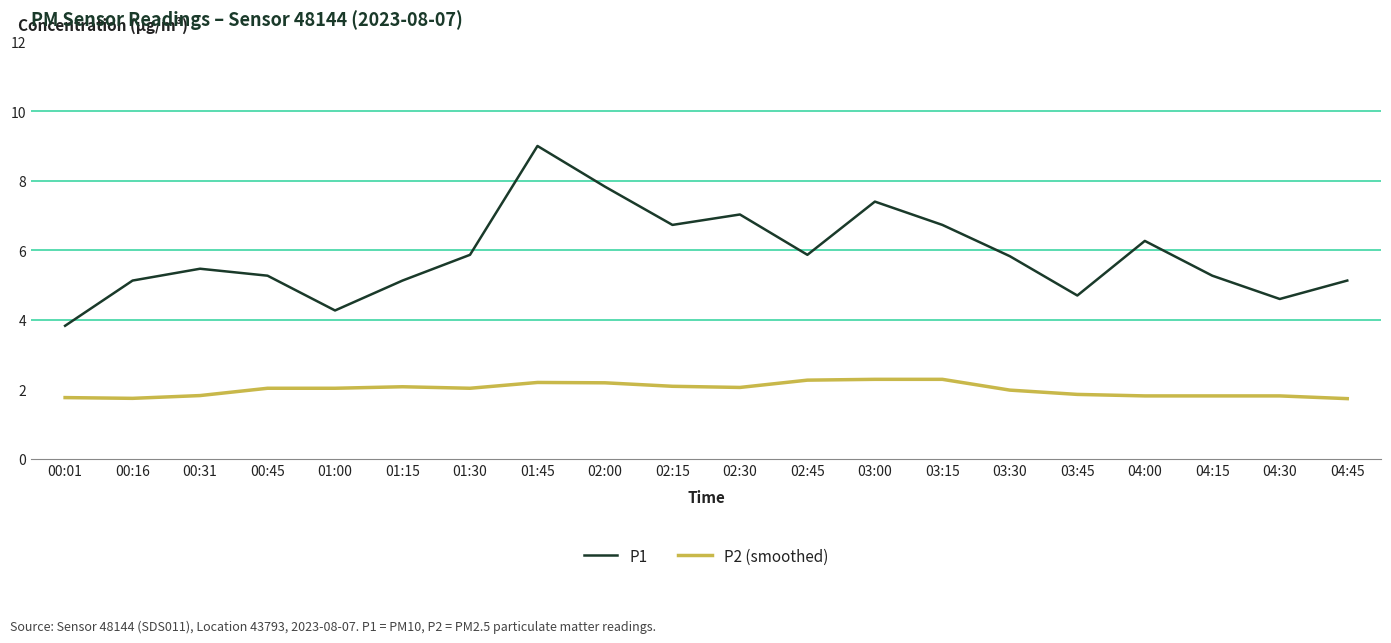

True or false: P2 (smoothed) and P1 intersect in this chart.

False